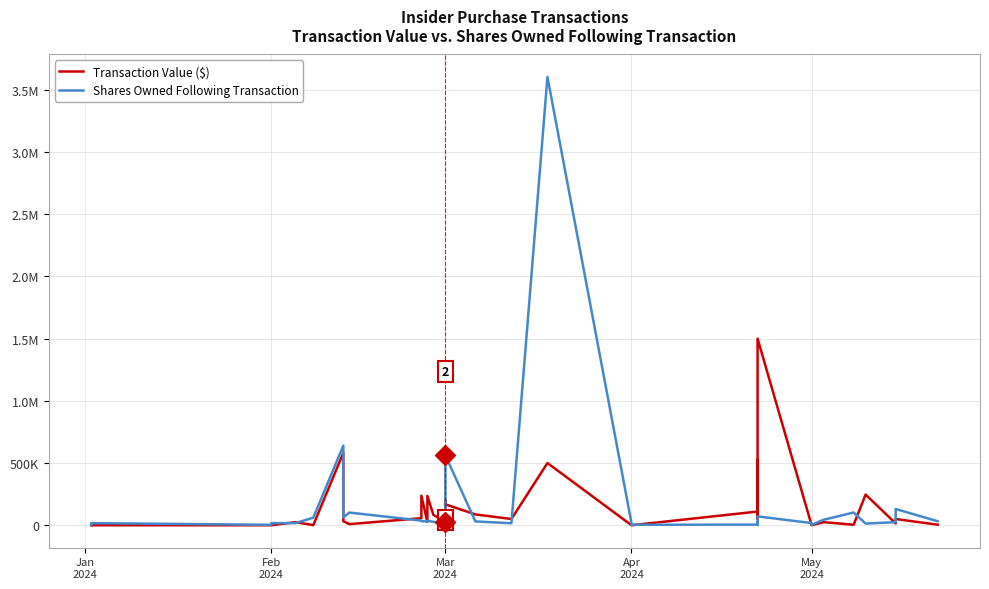

Is it true that Transaction Value ($) equals 143017 at 13?

False